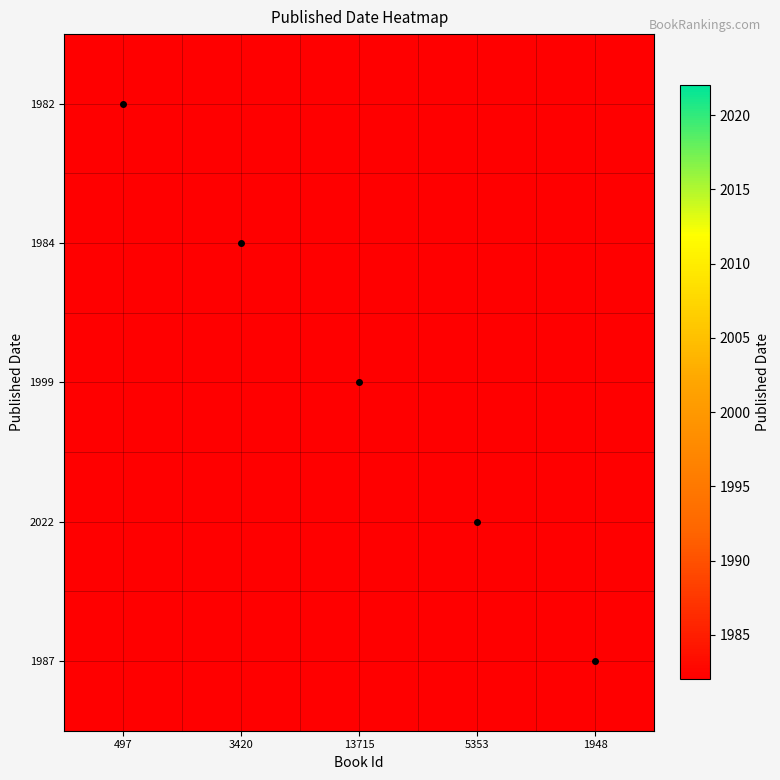

At how many categories does at least one series exceed 2002?

1